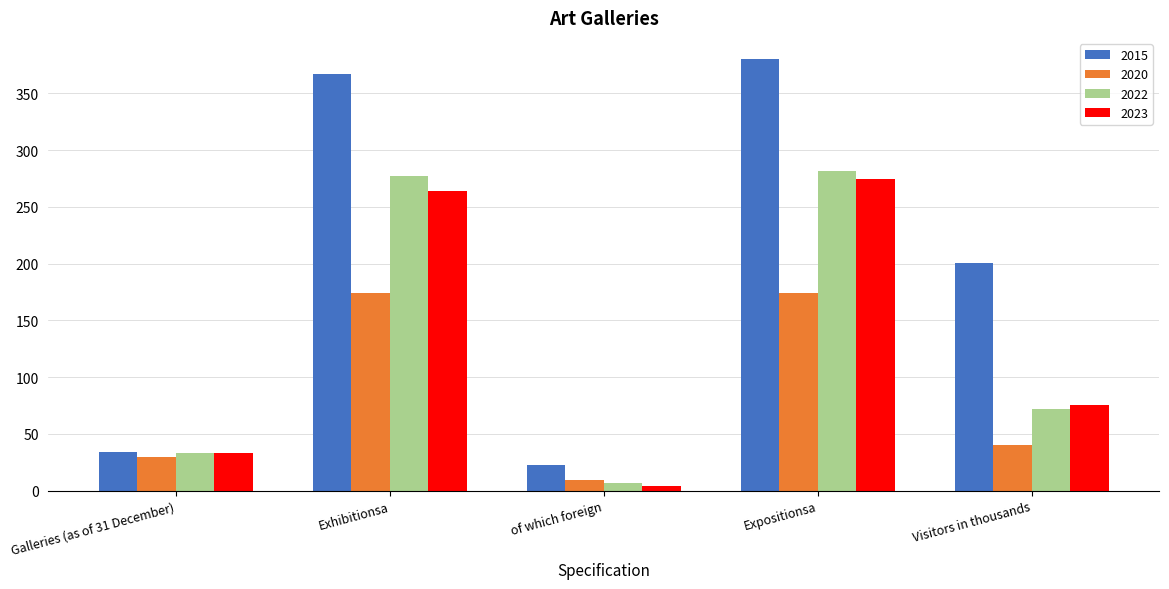

What is the maximum value for 2020?

174.0